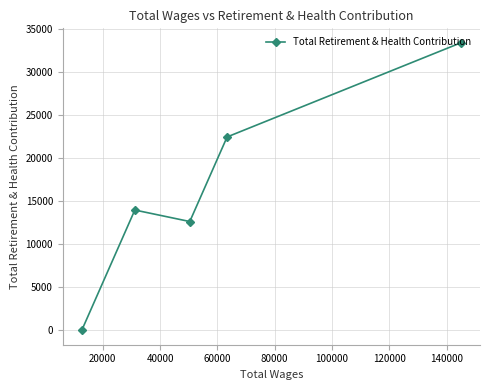

What is the greatest value displayed?

33356